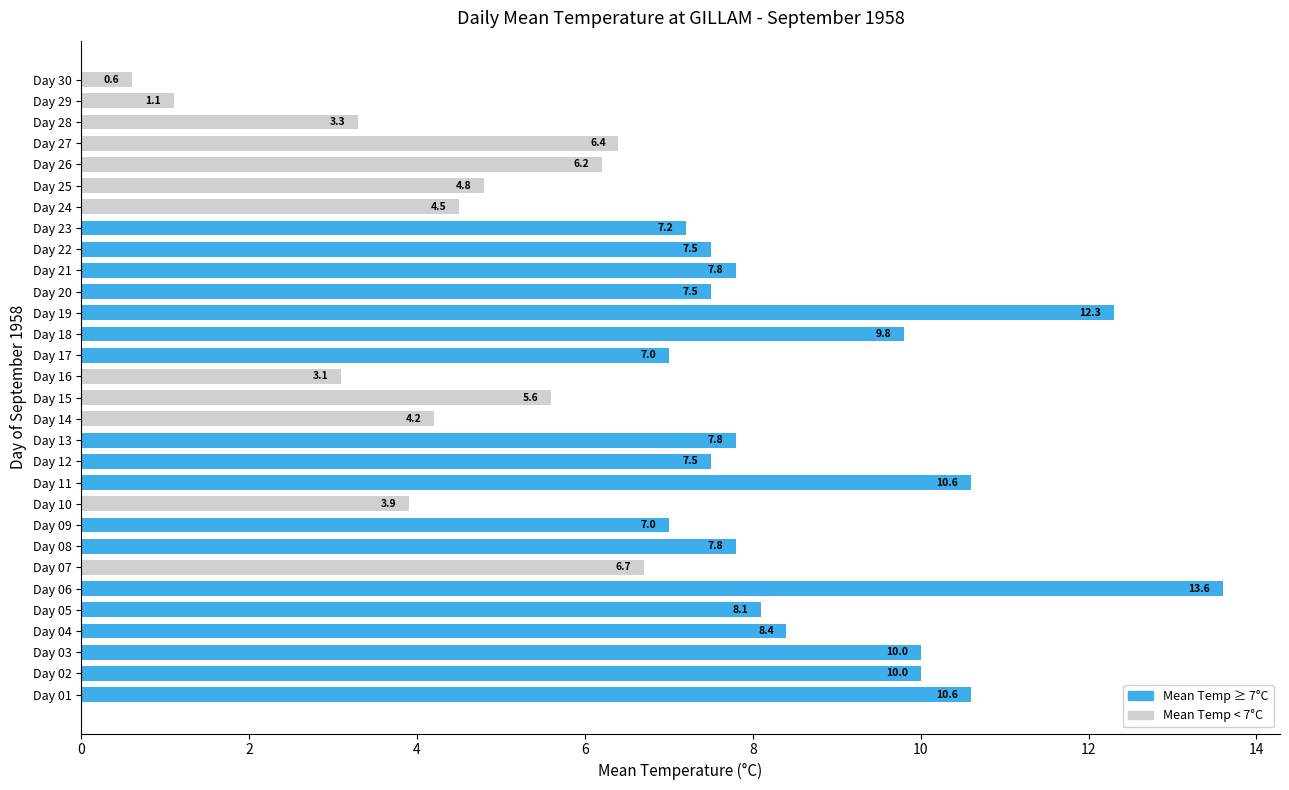

Reading bottom to top, list all the values displayed in this chart.

10.6	10.0	10.0	8.4	8.1	13.6	6.7	7.8	7.0	3.9	10.6	7.5	7.8	4.2	5.6	3.1	7.0	9.8	12.3	7.5	7.8	7.5	7.2	4.5	4.8	6.2	6.4	3.3	1.1	0.6